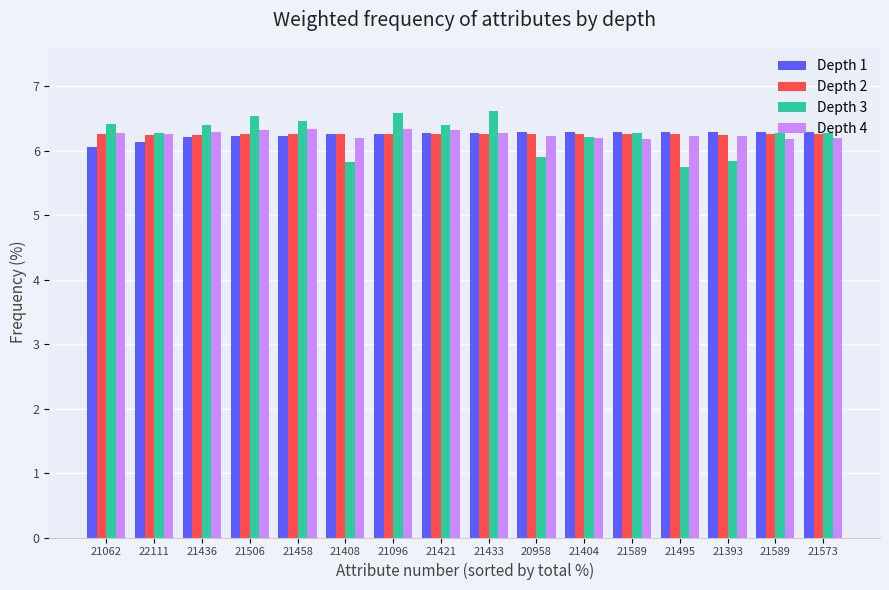

The value of Depth 1 at 21433 is 6.3. True or false?

True